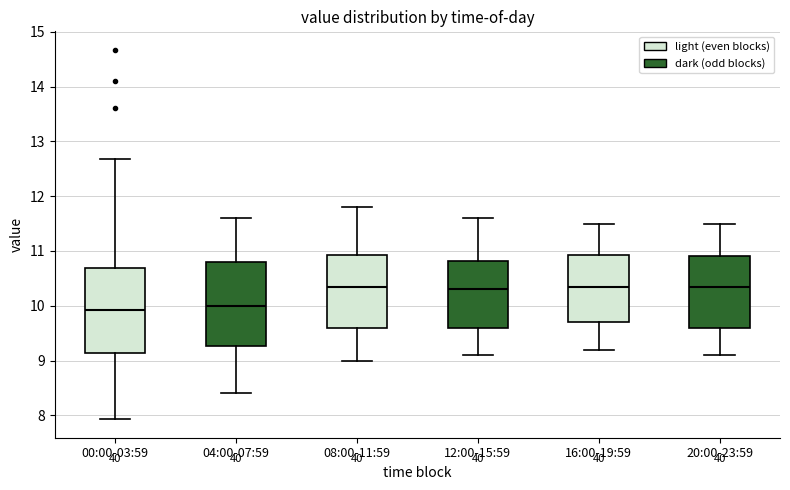

Reading left to right, transcribe this box plot: for each box, give where its median line is, the range the box spans, and where its two whiskers end, as read against the y-axis. The values are not printed on the chart, so give them approximately, as read against the axis.

00:00-03:59: median 9.9, box 9.1 to 10.7, whiskers 7.9 to 12.7
04:00-07:59: median 10.0, box 9.3 to 10.8, whiskers 8.4 to 11.6
08:00-11:59: median 10.4, box 9.6 to 10.9, whiskers 9.0 to 11.8
12:00-15:59: median 10.3, box 9.6 to 10.8, whiskers 9.1 to 11.6
16:00-19:59: median 10.4, box 9.7 to 10.9, whiskers 9.2 to 11.5
20:00-23:59: median 10.4, box 9.6 to 10.9, whiskers 9.1 to 11.5